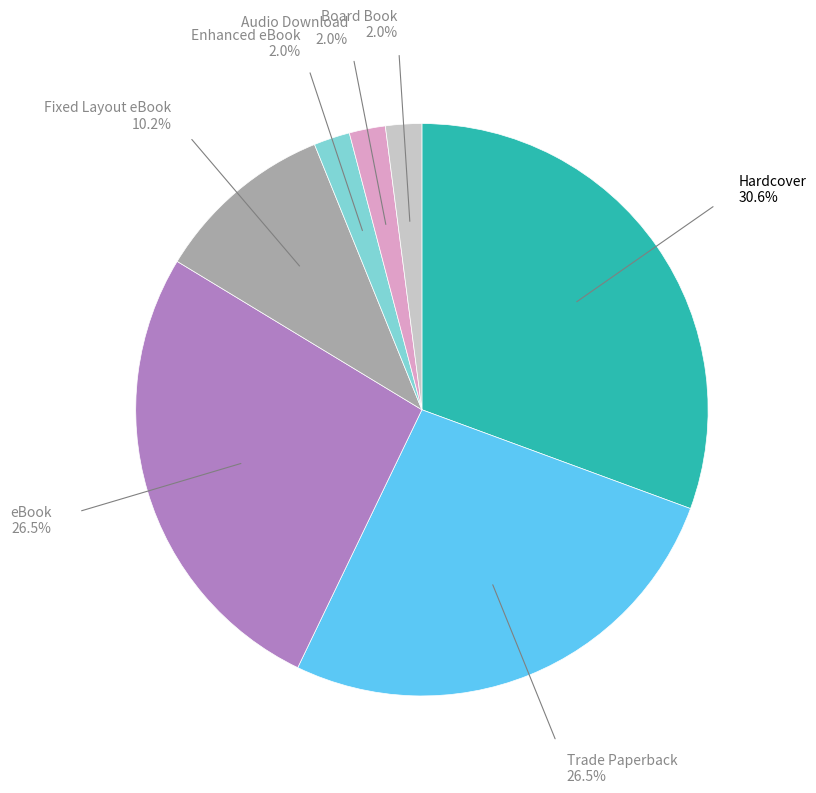

Which slice is the largest?

Hardcover